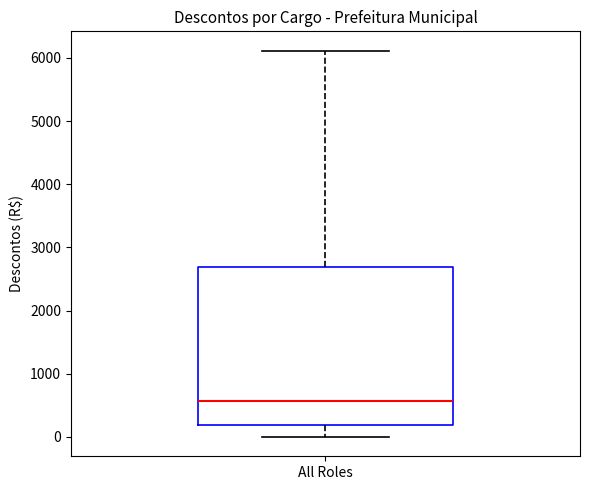

Where does the median line of the box for All Roles sit on the y-axis? The values are not printed on the chart, so give them approximately, as read against the axis.

600